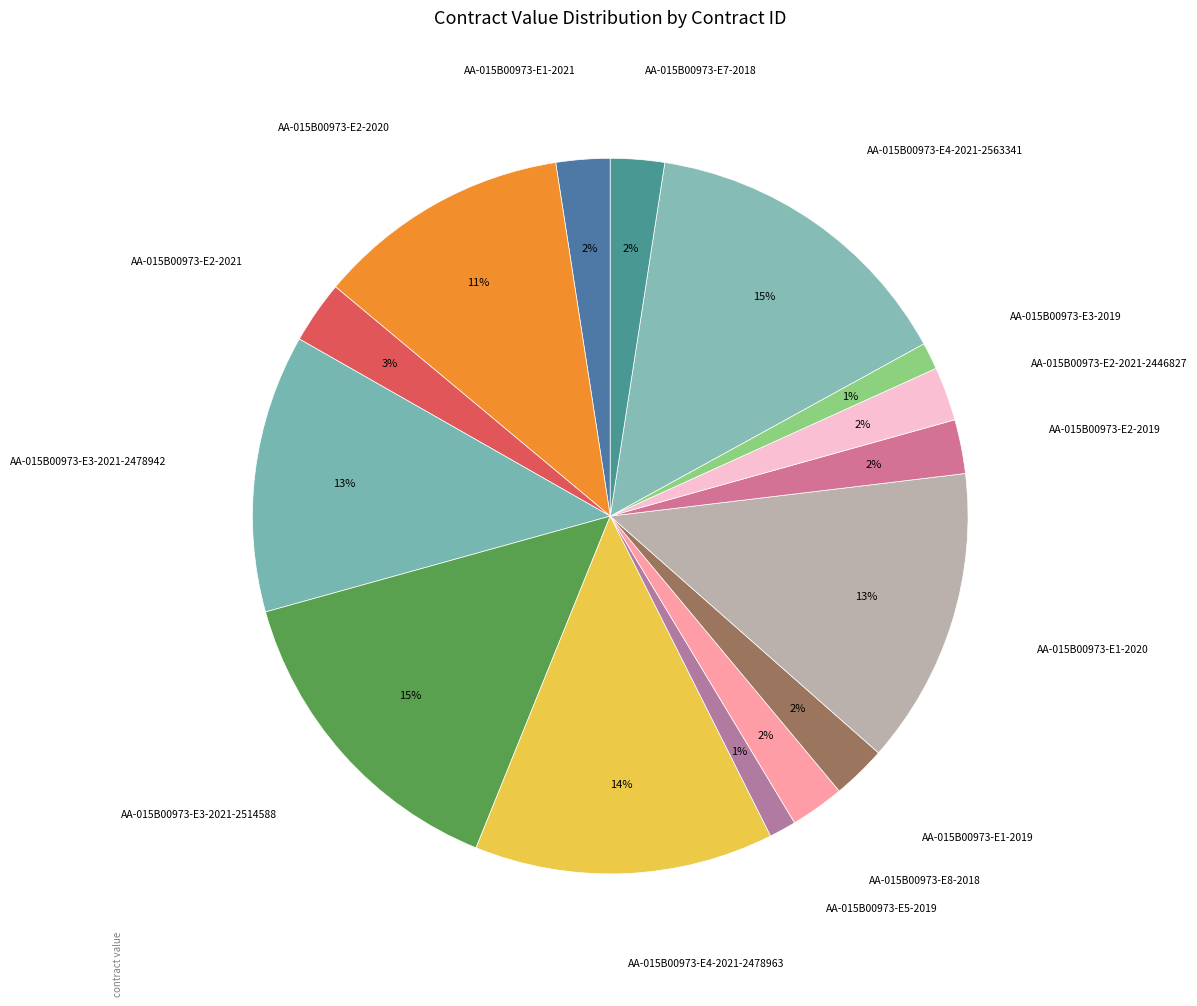

To the nearest percent, what portion does AA-015B00973-E1-2019 represent?

2%